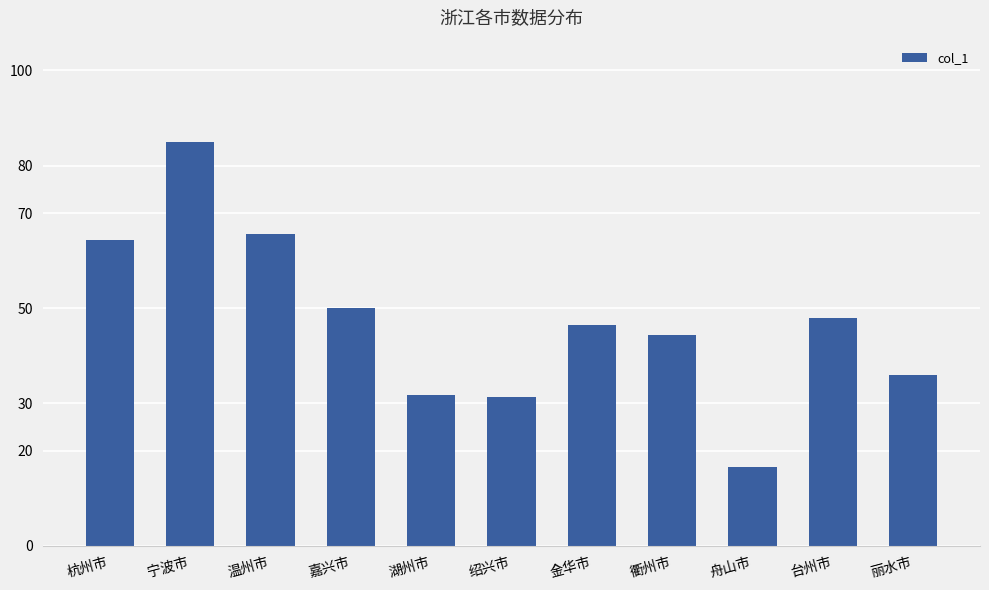

What is the sum of all values?

519.4